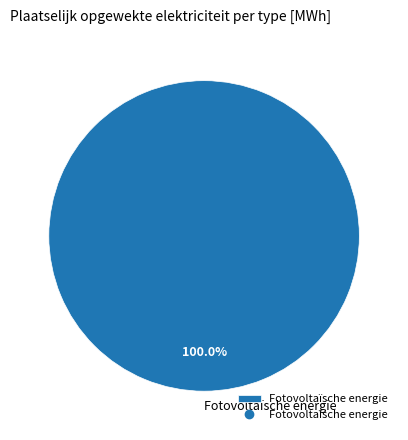

Does Fotovoltaïsche energie represent more than half of the total?

Yes